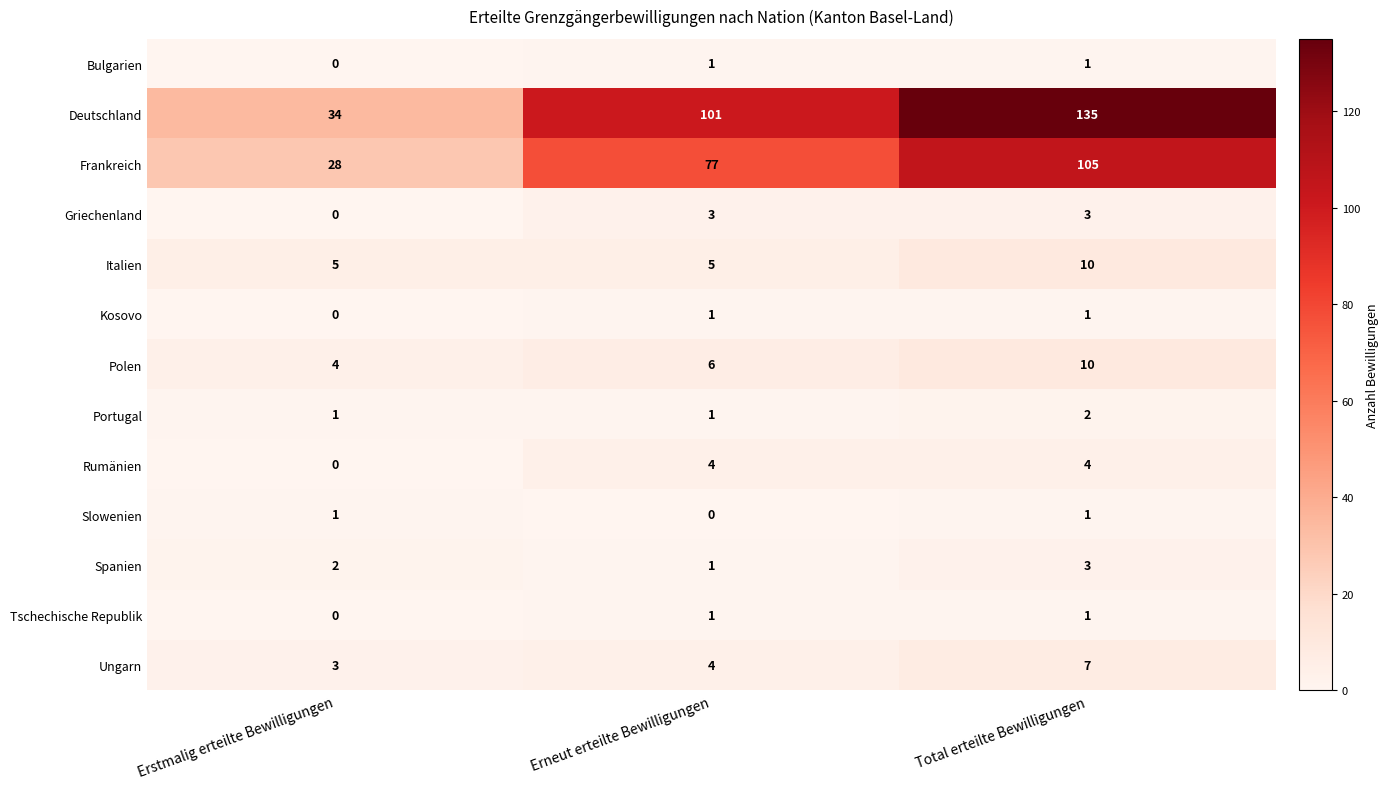

Is it true that Rumänien equals 2 at Erstmalig erteilte Bewilligungen?

False